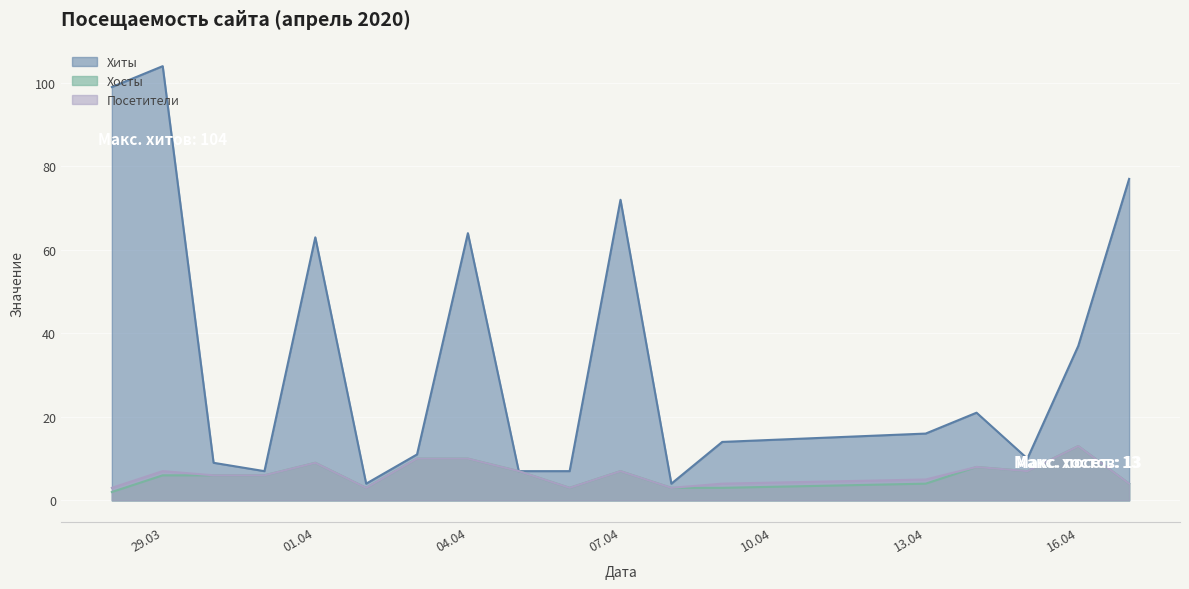

In Посетители, how many points are higher than both neighbors (excluding endpoints)?

5